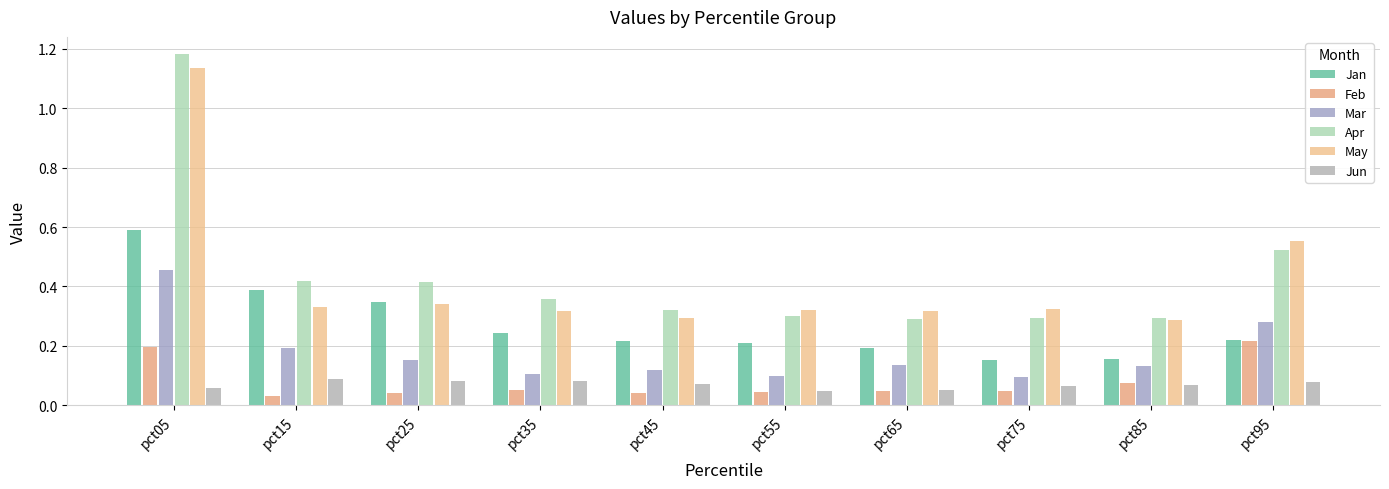

How many groups of bars are there?

10